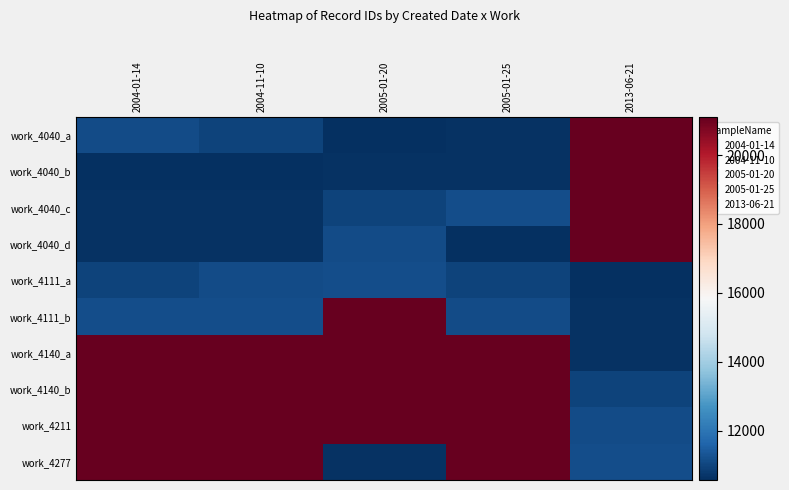

Between 2004-11-10 and 2005-01-20, which series saw the biggest shift?

work_4277